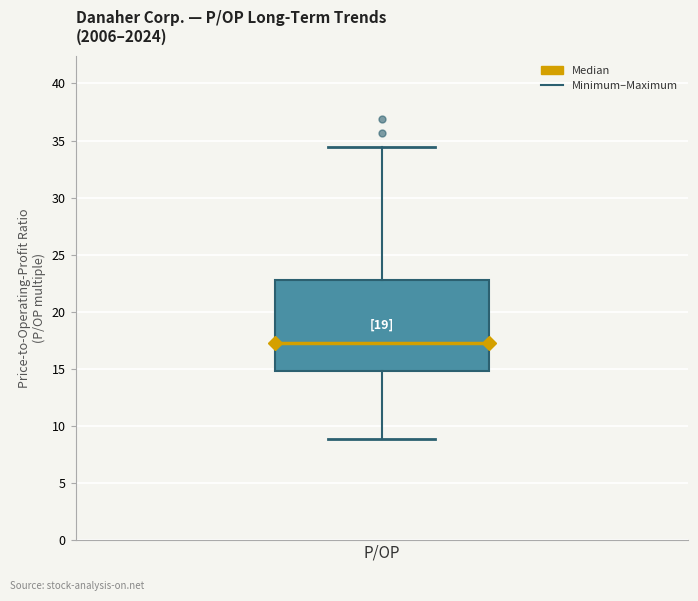

Read this box plot against the y-axis: the position of the median line, the range covered by the box, and the ends of both whiskers. The values are not printed on the chart, so give them approximately, as read against the axis.

median 17.5, box 15.0 to 23.0, whiskers 9.0 to 34.5